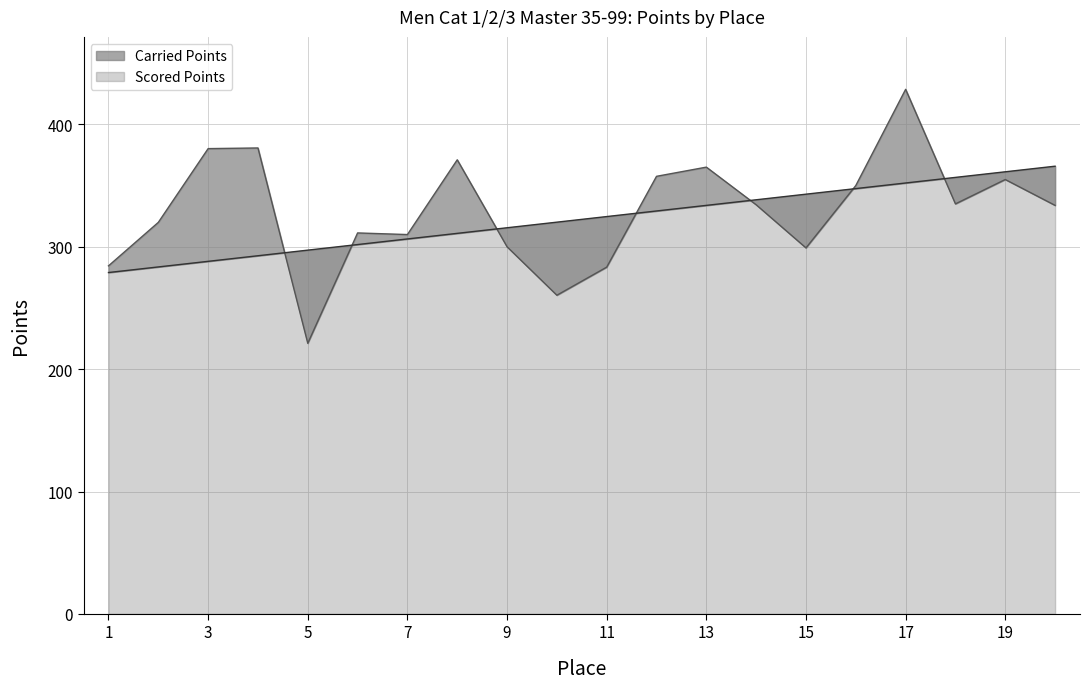

True or false: Scored Points has more than 2 points higher than both neighbors.

False